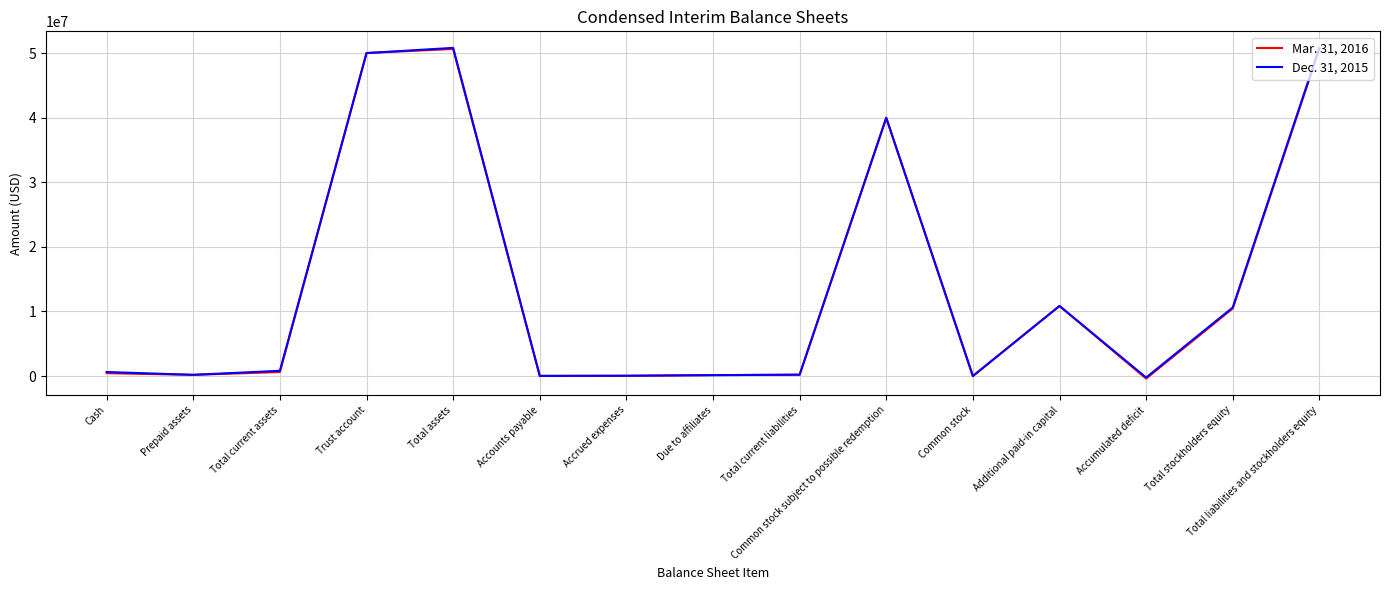

What position from the right is Total assets?

11